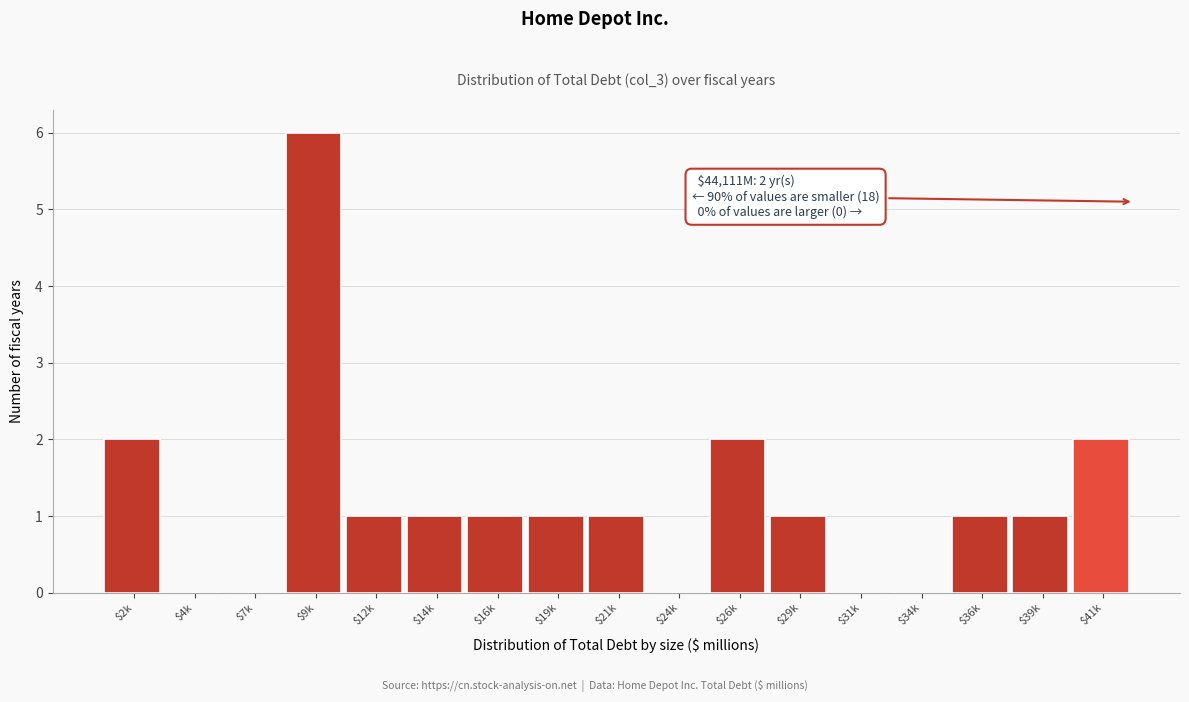

The chart shows a value of 1 at $26k. True or false?

False